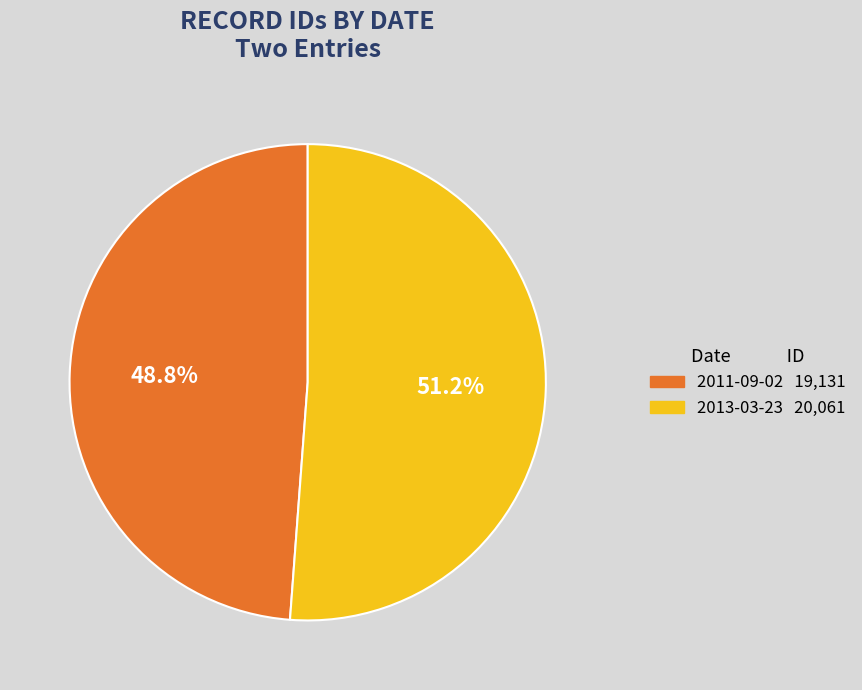

To the nearest percent, what is the average slice percentage?

50%